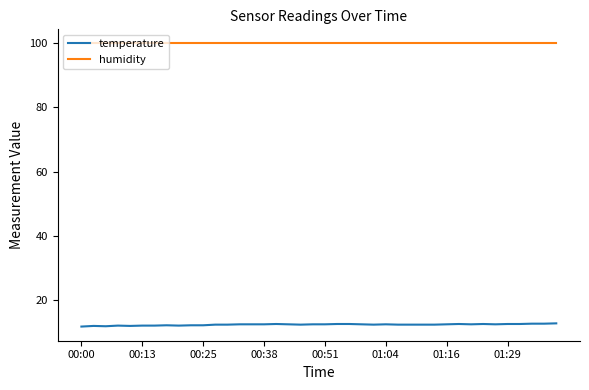

True or false: humidity and temperature intersect in this chart.

False